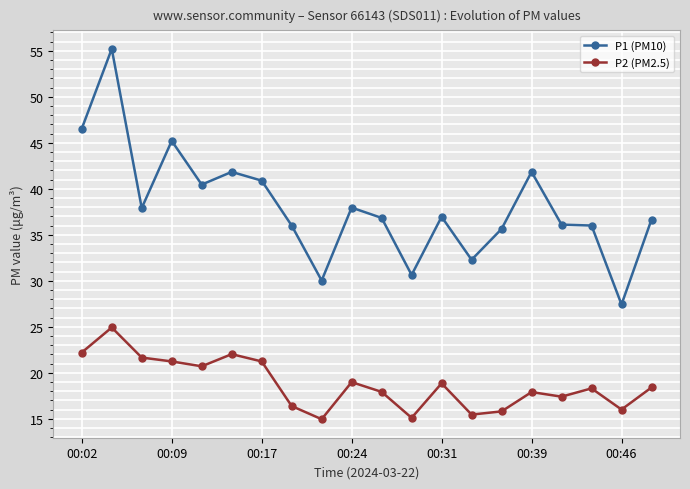

List the series in order of their peak value, lowest first.

P2 (PM2.5), P1 (PM10)